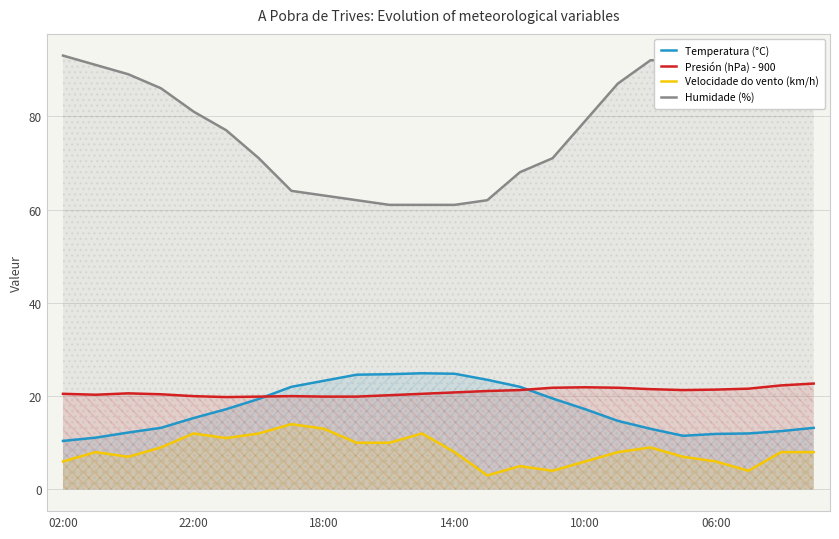

What are all the series names shown in the legend?

Temperatura (°C), Presión (hPa) - 900, Velocidade do vento (km/h), Humidade (%)